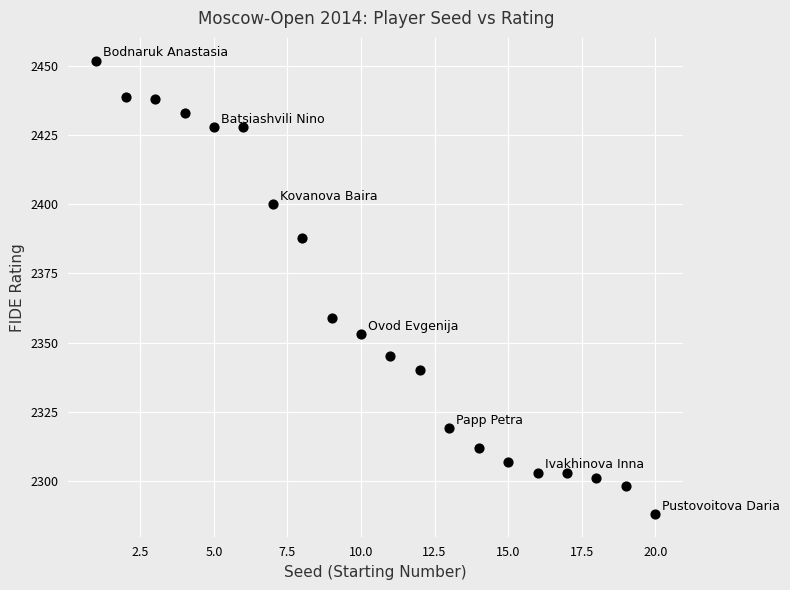

What is the range of X values (max minus min)?

19